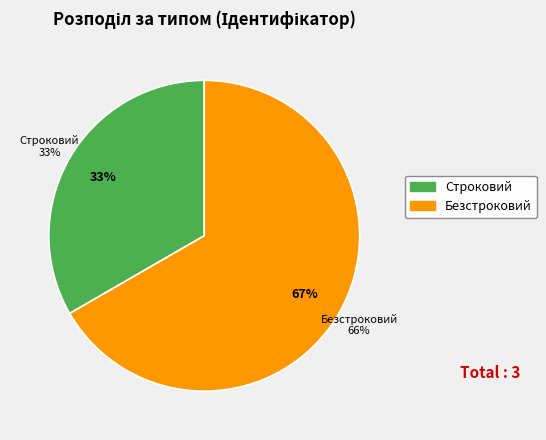

To the nearest percent, what portion does Безстроковий represent?

67%